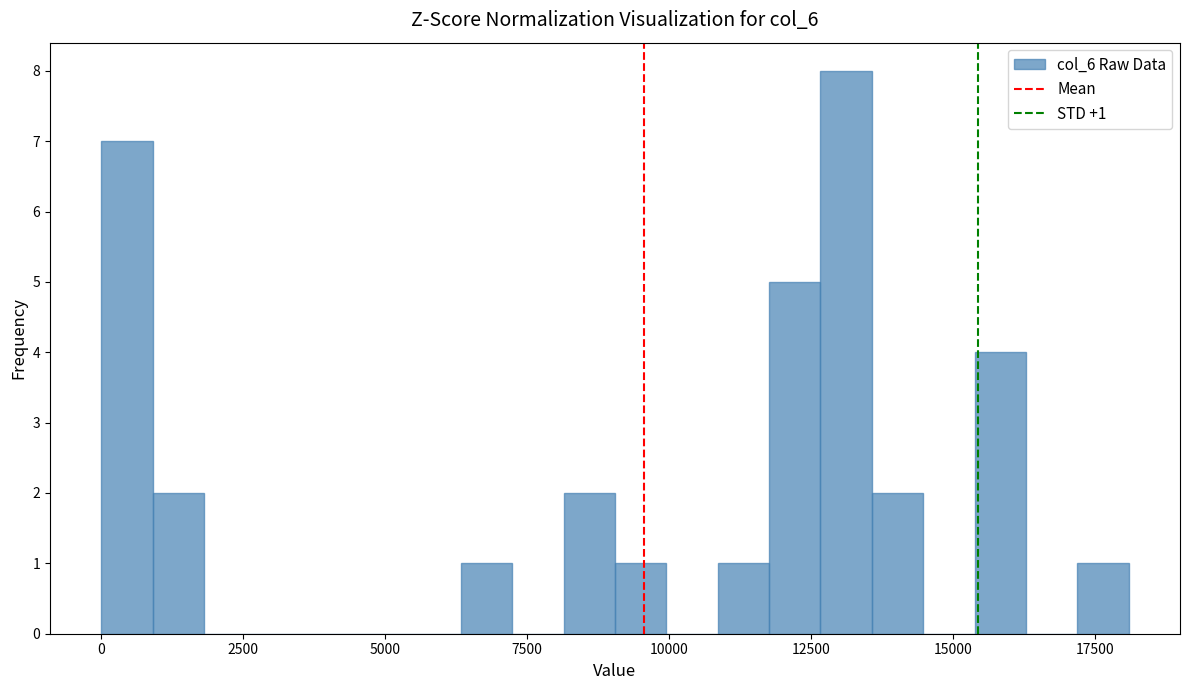

Around what value on the x-axis is the tallest bar? Give the approximate position of its centre, as read against the axis.

13000